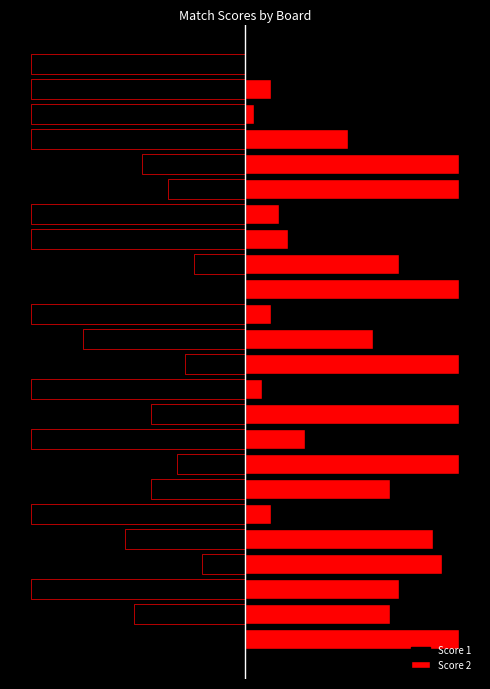

How many bars are there in each group?

2